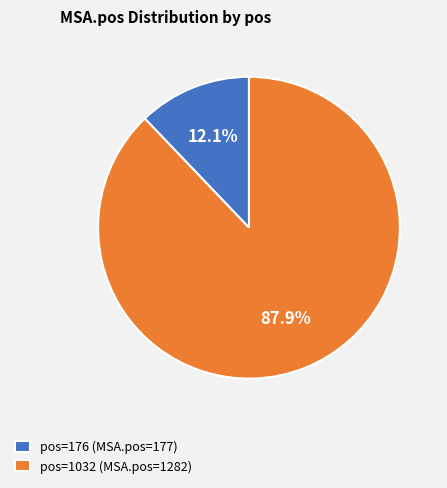

Does pos=176 (MSA.pos=177) account for over 50% of the chart?

No